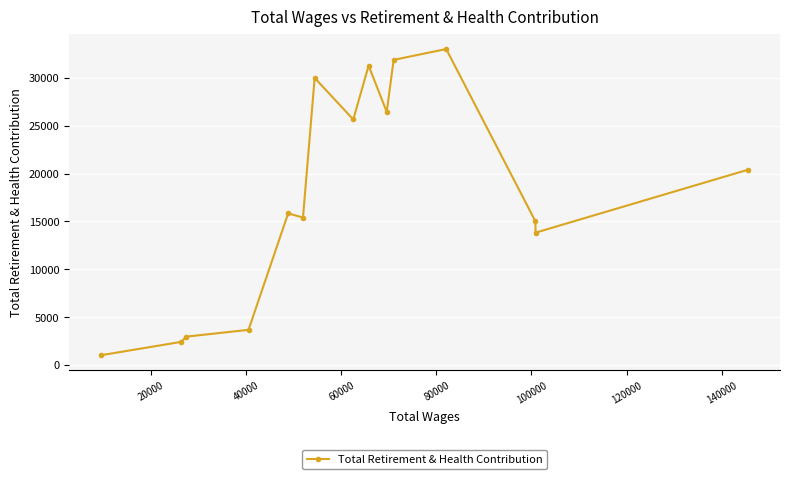

Reading right to left, transcribe all the data shown in this chart.

20392	13831	15021	33003	31870	26440	31267	25647	29986	15412	15841	3682	2975	2429	1039